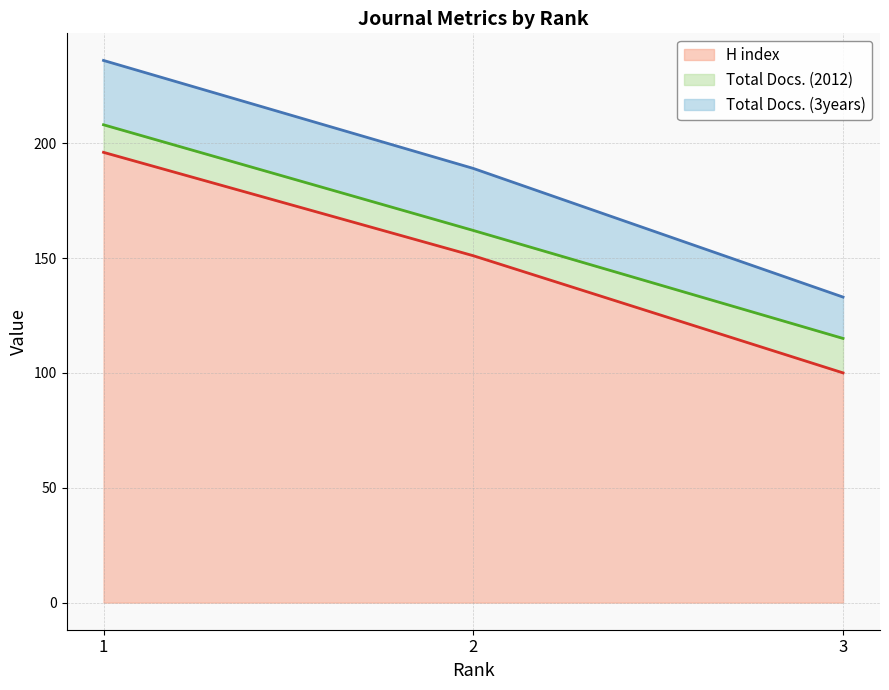

Between 3 and 2, which is larger?

2